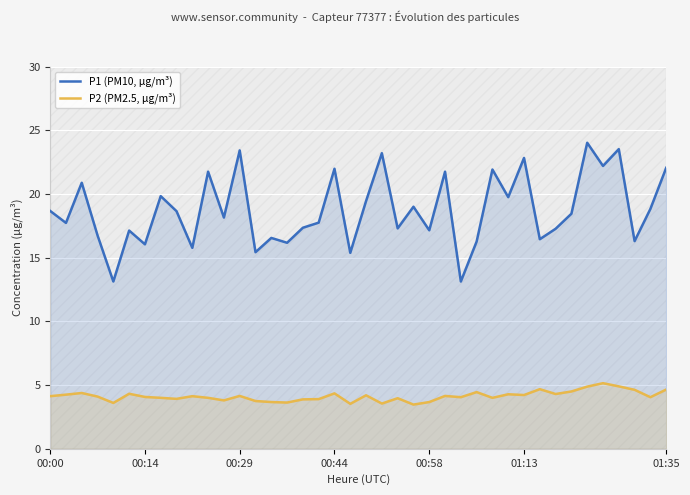

How many lines are shown in the chart?

2